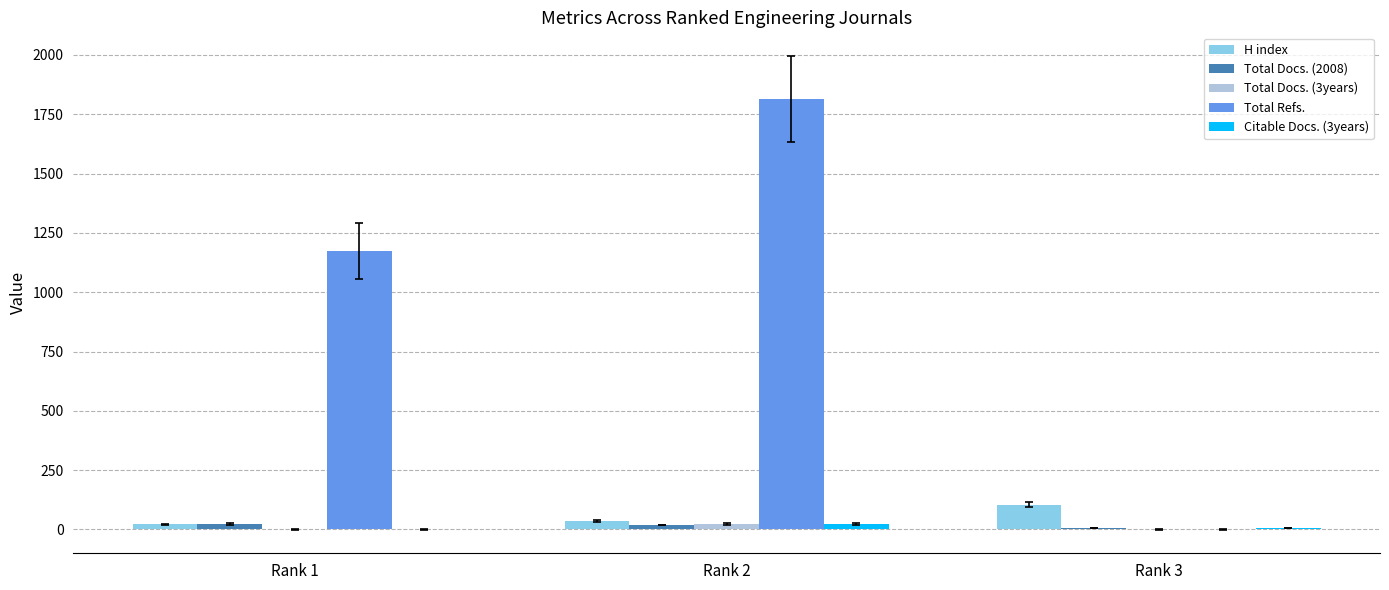

Which series changed the most between Rank 1 and Rank 2?

Total Refs.